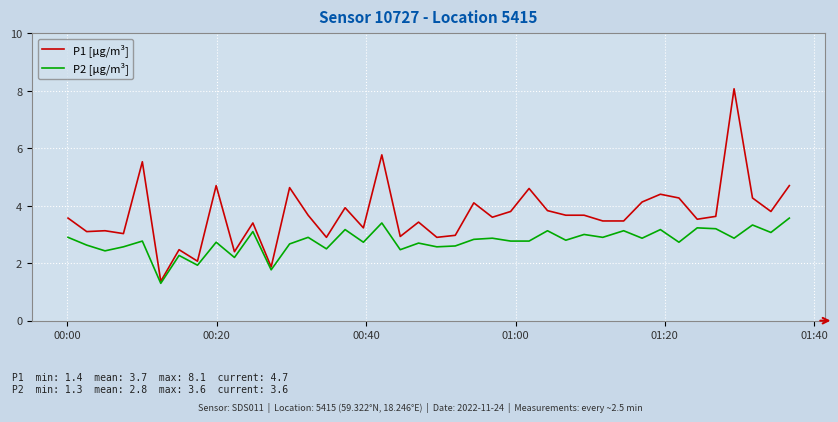

Which series has the widest spread of values?

P1 [μg/m³]